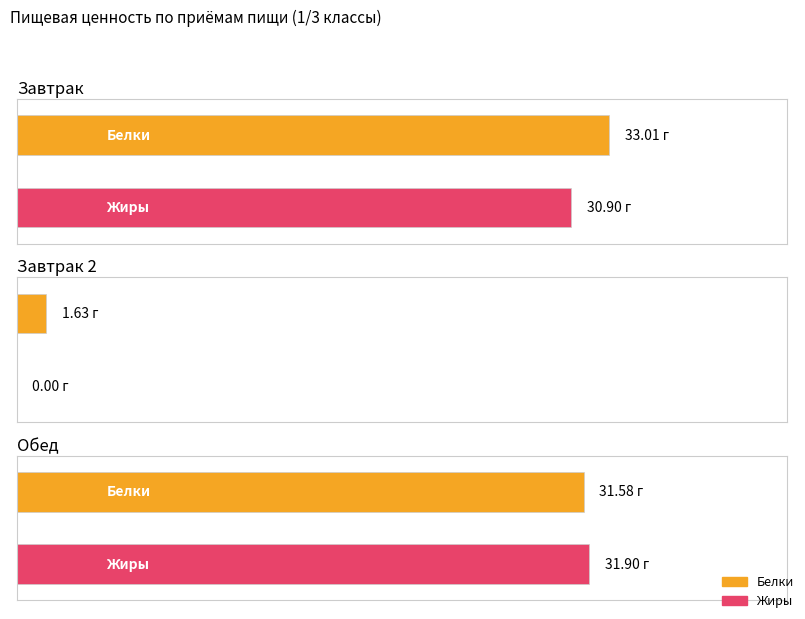

At which category is the sum across all series the highest?

Завтрак